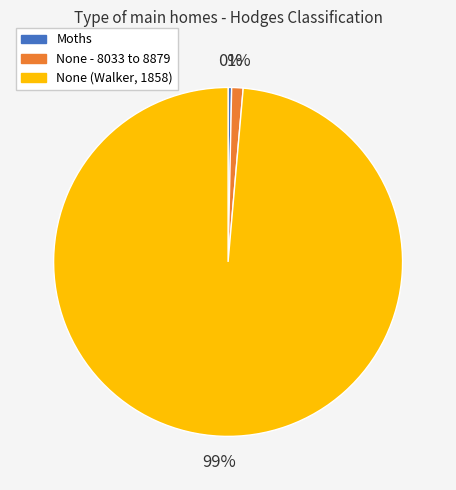

What is the ratio of the value at None - 8033 to 8879 to the value at Moths?

3.2